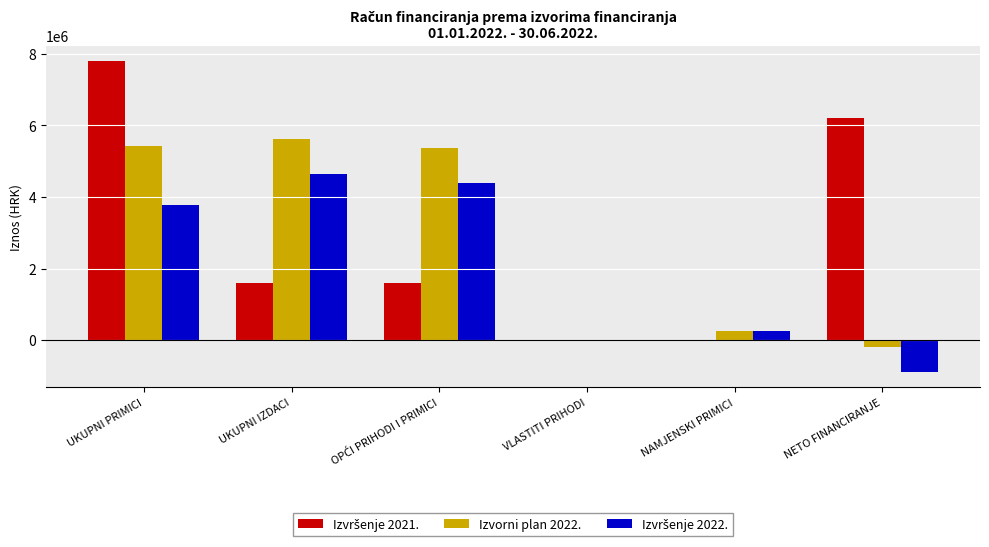

How many distinct data groups are displayed?

3